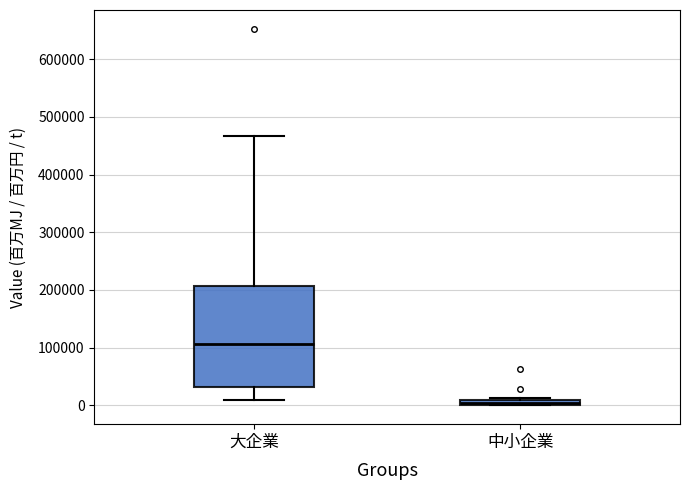

Where is the upper edge of the box for 中小企業 on the y-axis? The values are not printed on the chart, so give them approximately, as read against the axis.

10000